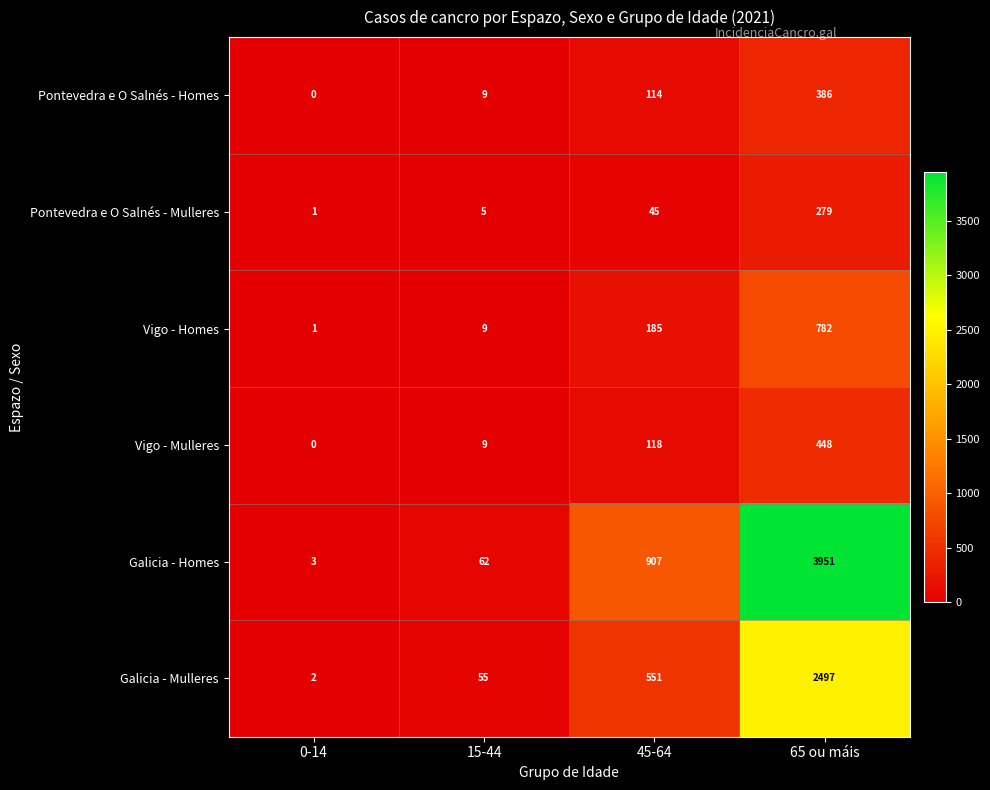

True or false: Galicia - Mulleres has a value of 22 at 15-44.

False